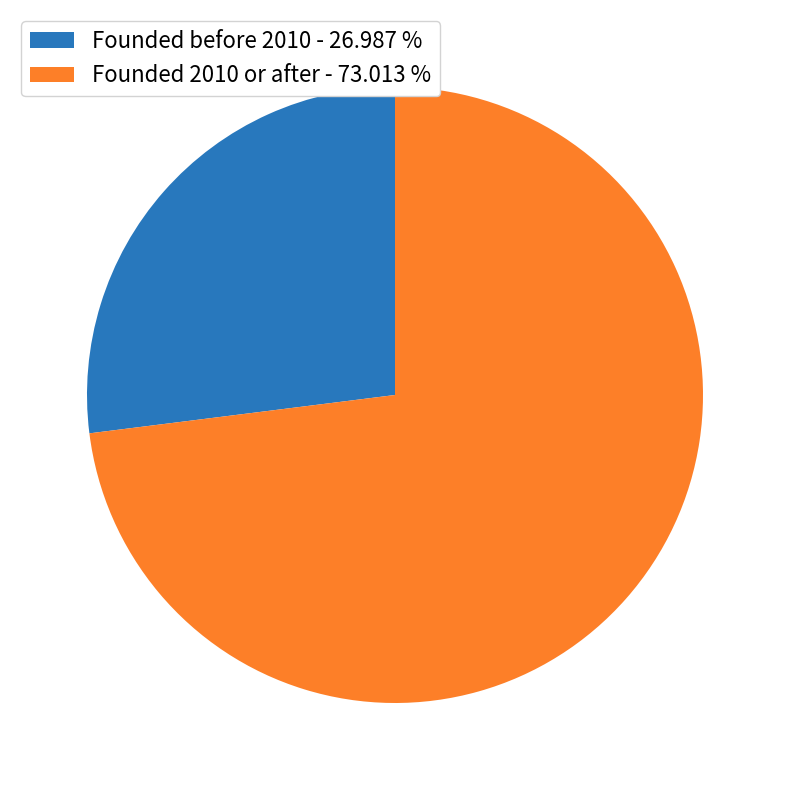

Does any single category account for the majority?

Yes